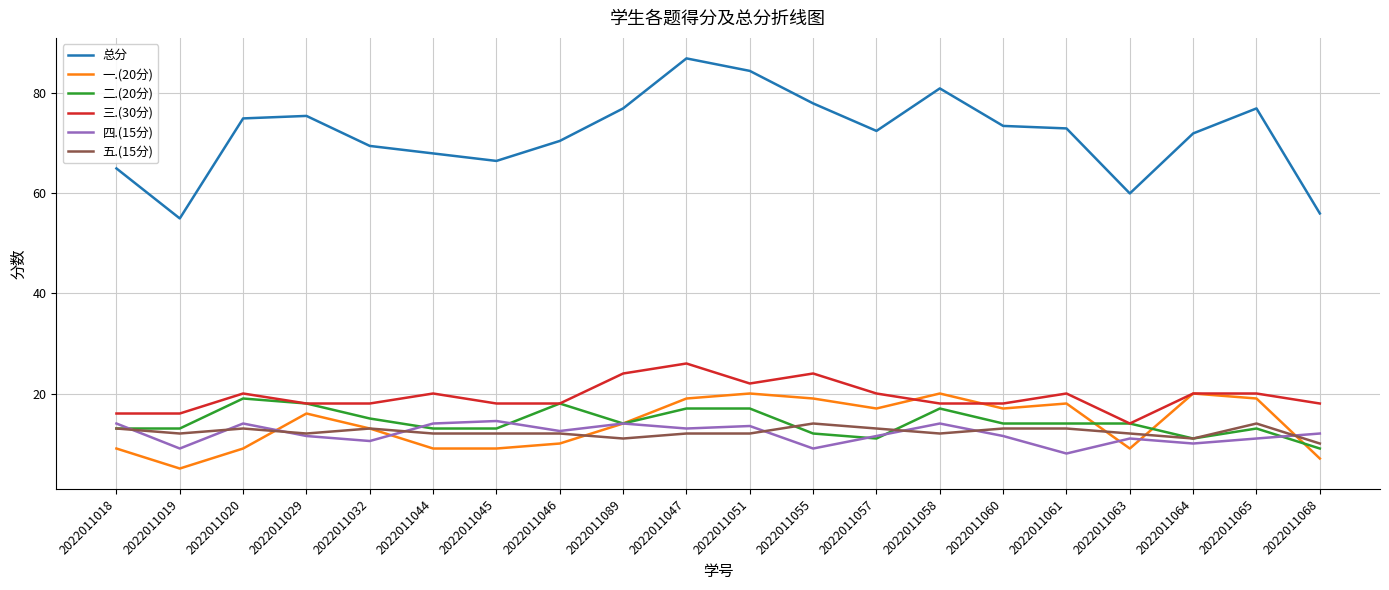

What is the approximate value of 总分 at 2022011046?

70.5